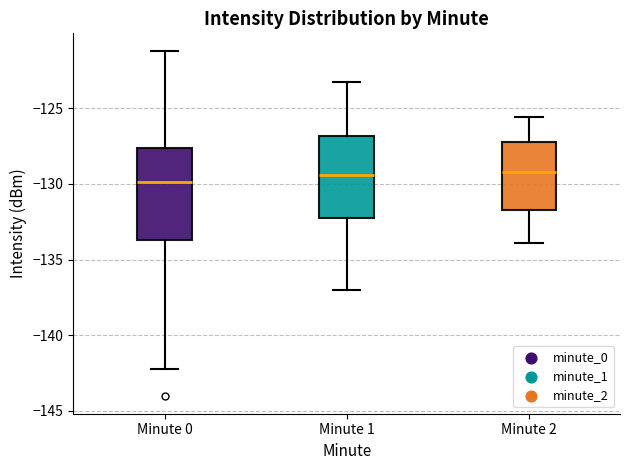

Where is the lower edge of the box for Minute 1 on the y-axis? The values are not printed on the chart, so give them approximately, as read against the axis.

-132.5